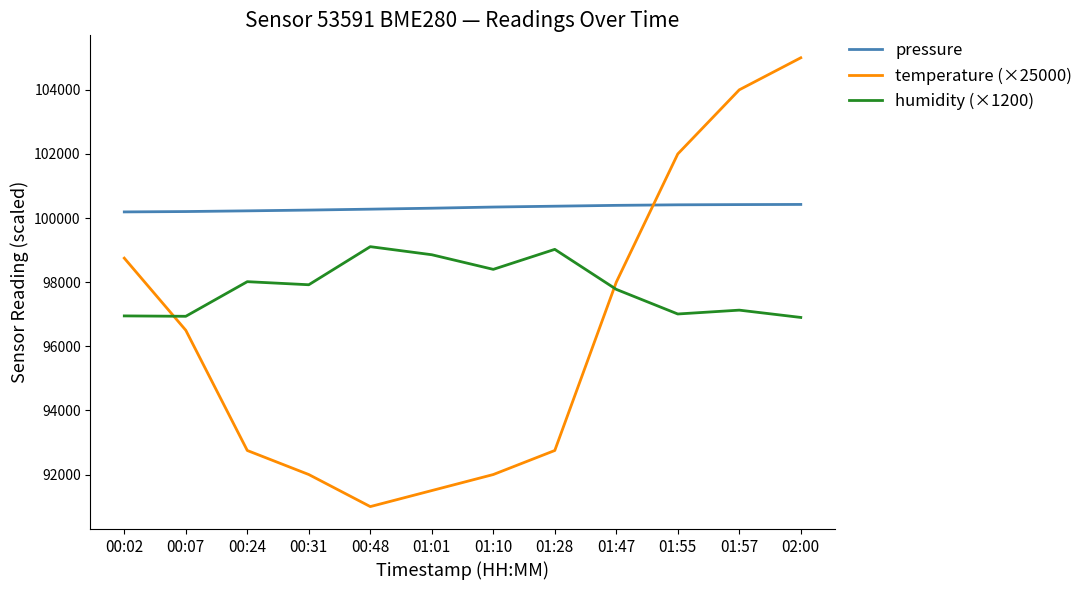

At which label does temperature (×25000) first exceed 96500?

00:02